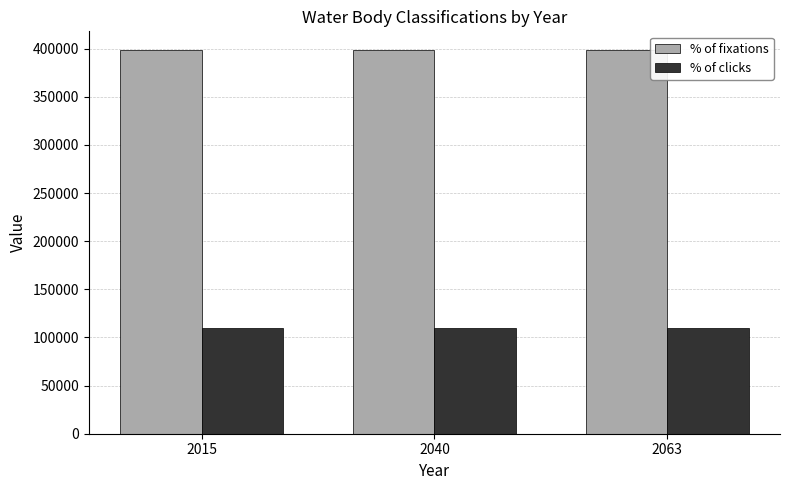

How many groups of bars are there?

3